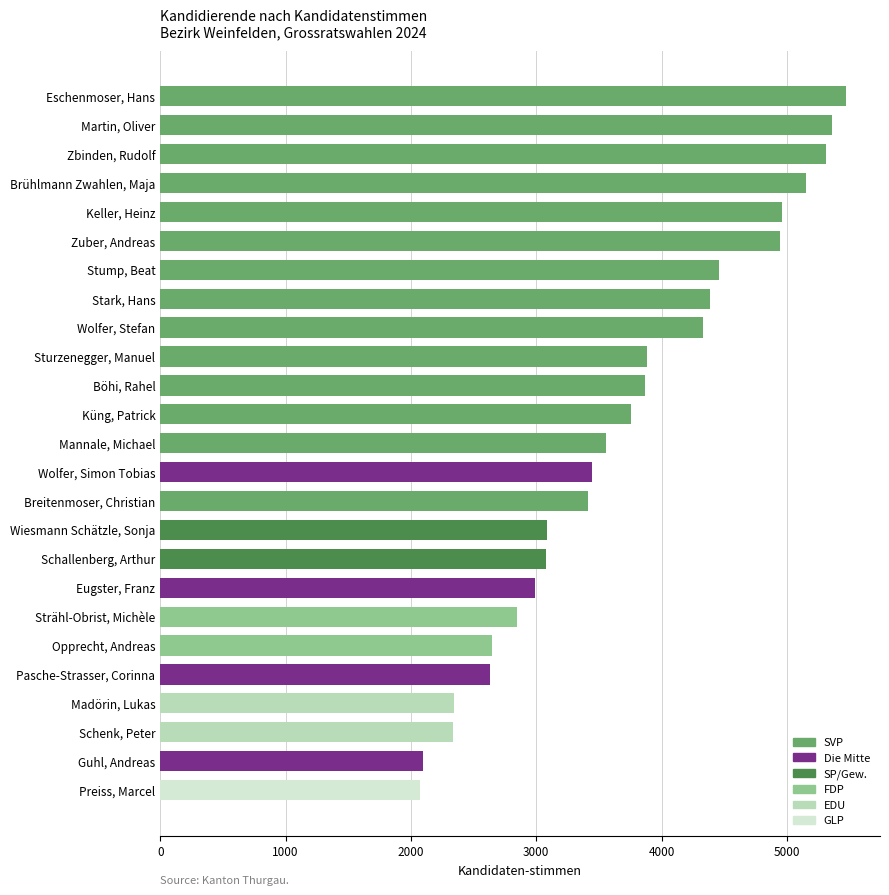

What is the approximate value at Zuber, Andreas?

4944